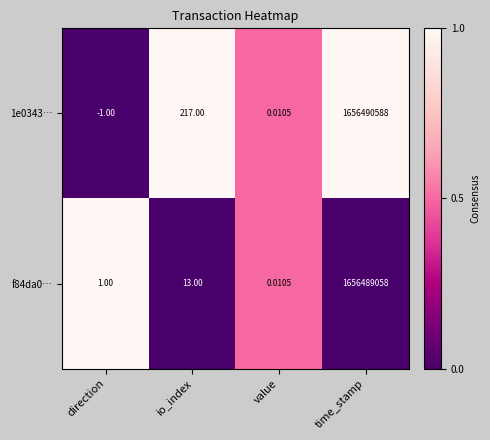

Count the number of data series in this chart.

2